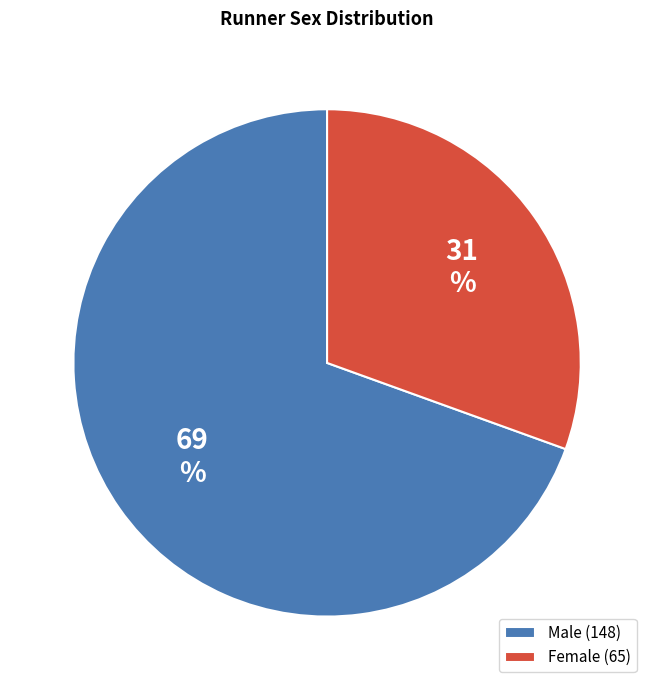

Which slice is the smallest?

Female